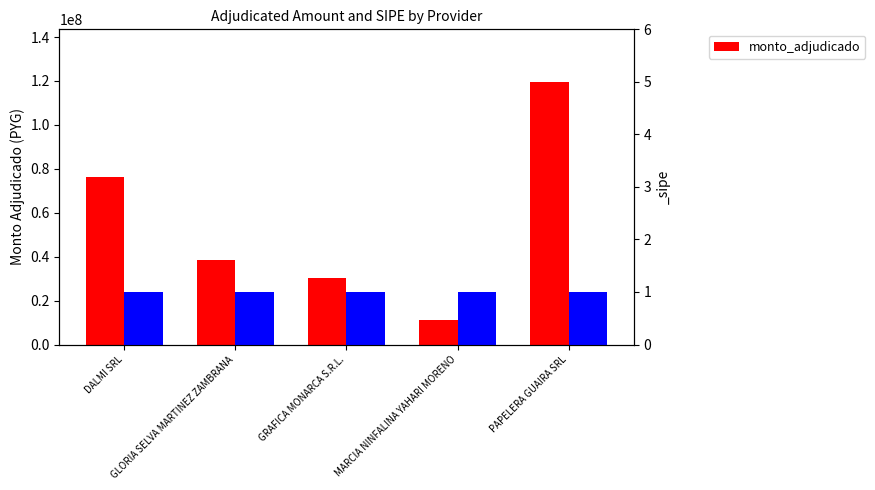

What is the maximum value shown in the chart?

119587200